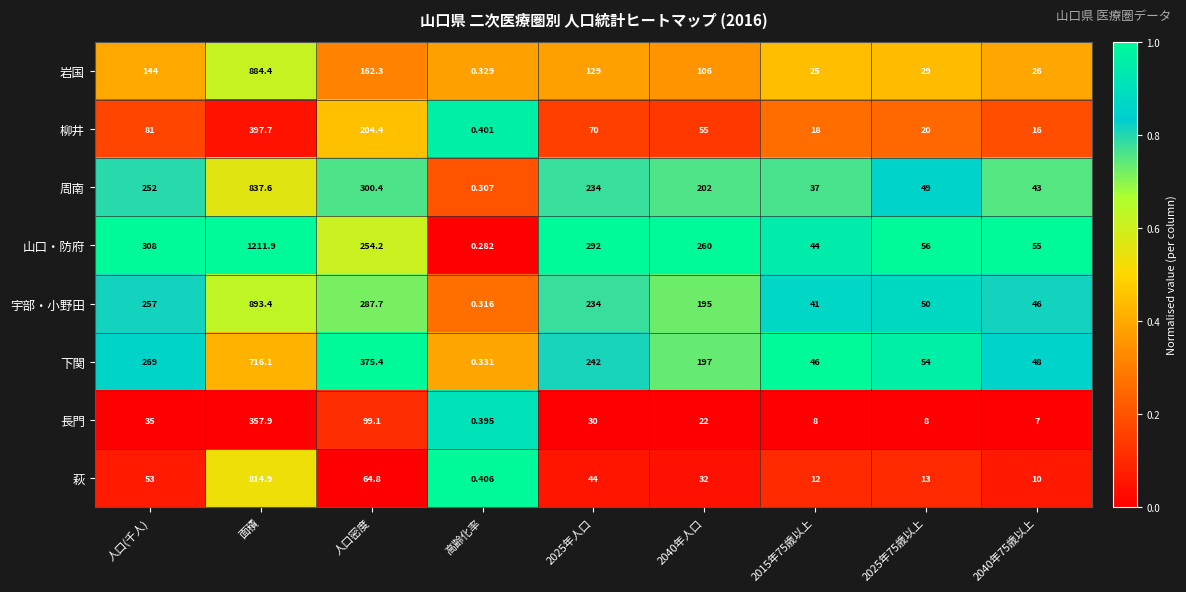

Which category has the highest value across all series?

面積